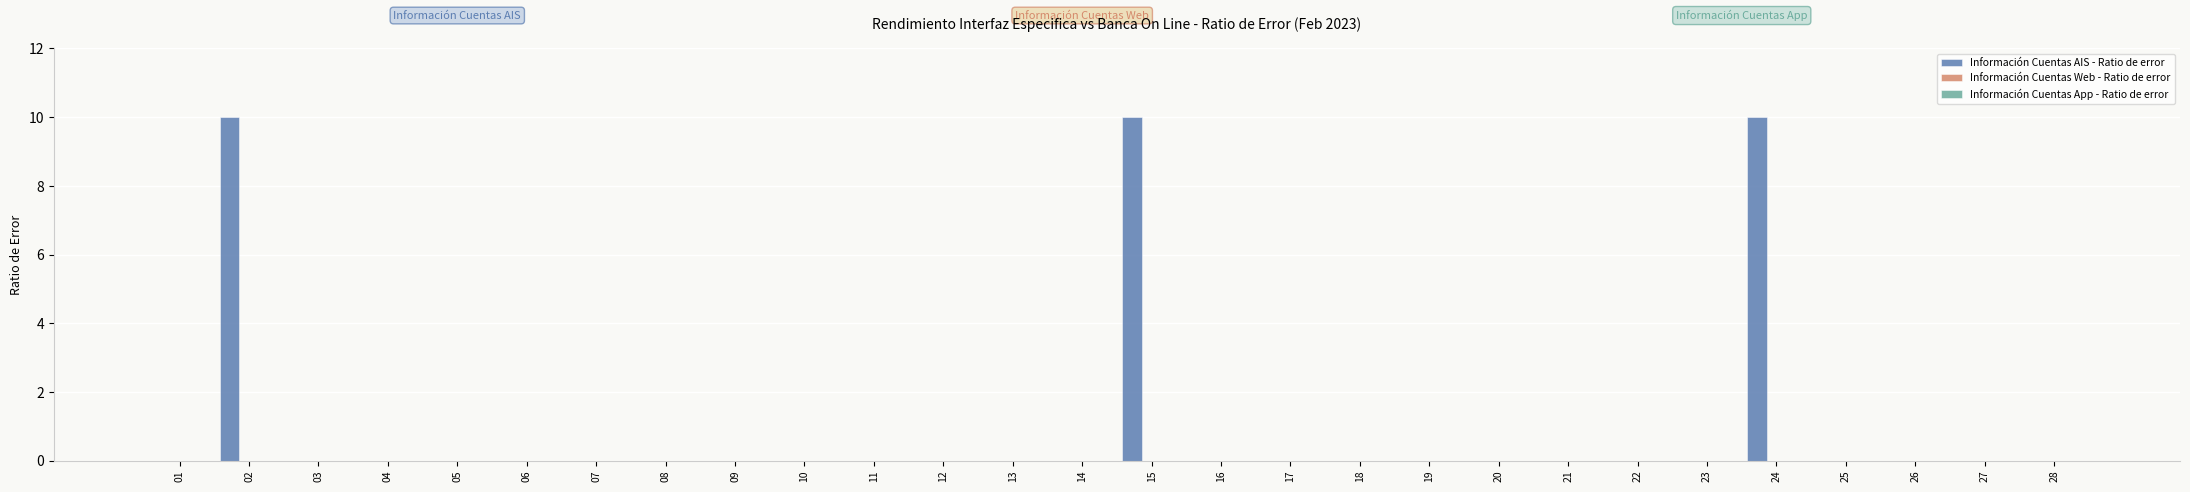

What is the sum of all values?

30